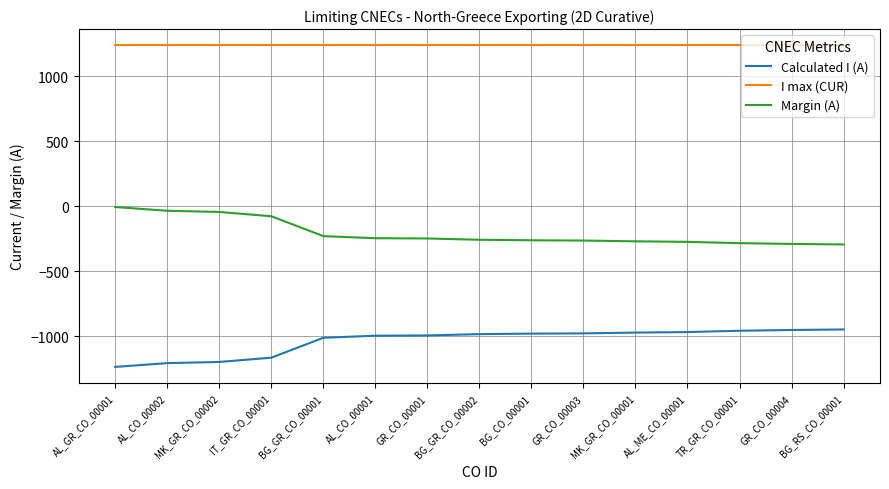

What is the sum of all Margin (A) values?

-3067